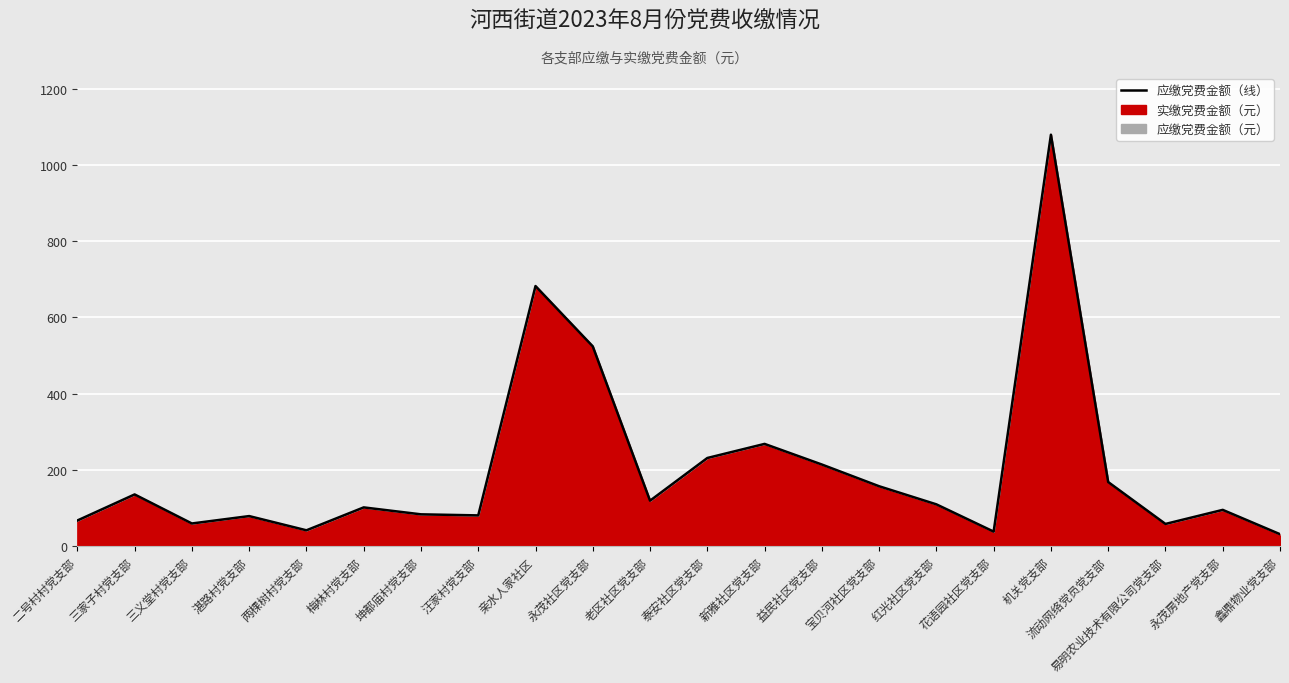

Does the chart display data point markers on the line(s)?

No